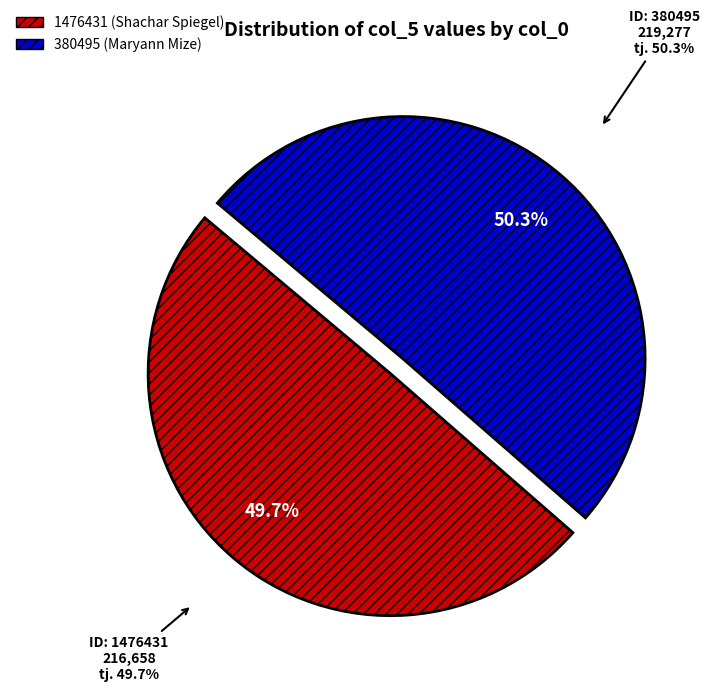

What is the ratio of the value at 1476431 to the value at 380495?

1.0